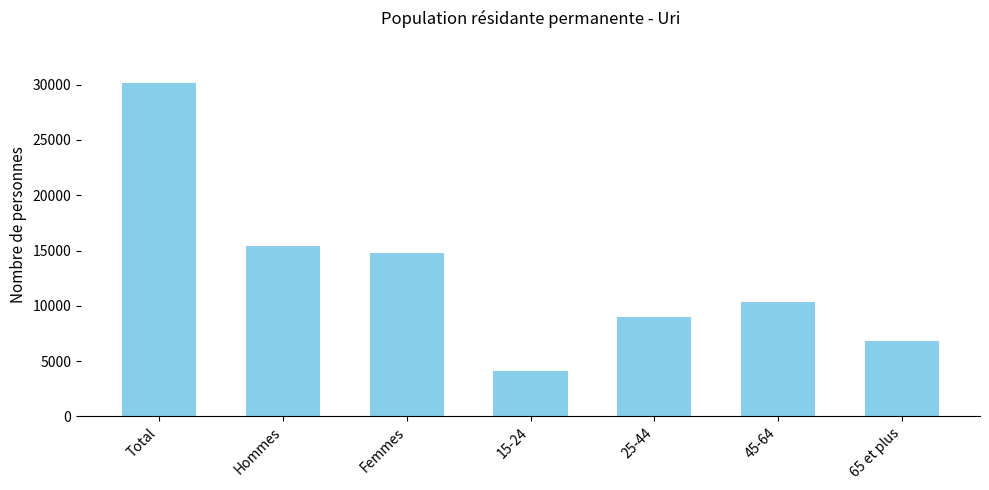

Does the chart contain any negative values?

No